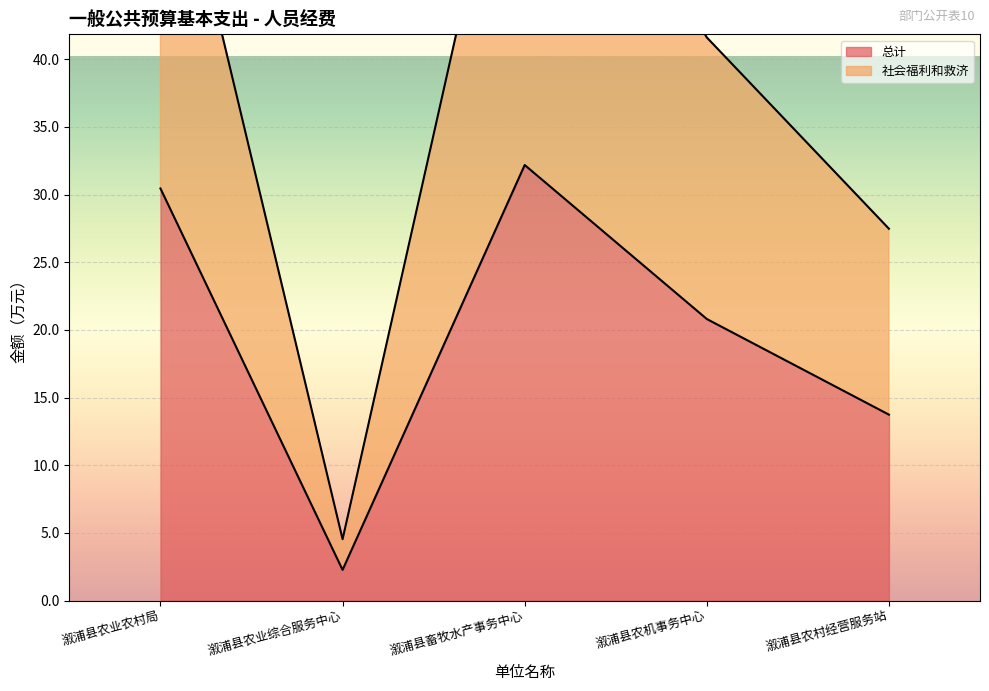

At which label does 总计 reach its minimum?

溆浦县农业综合服务中心